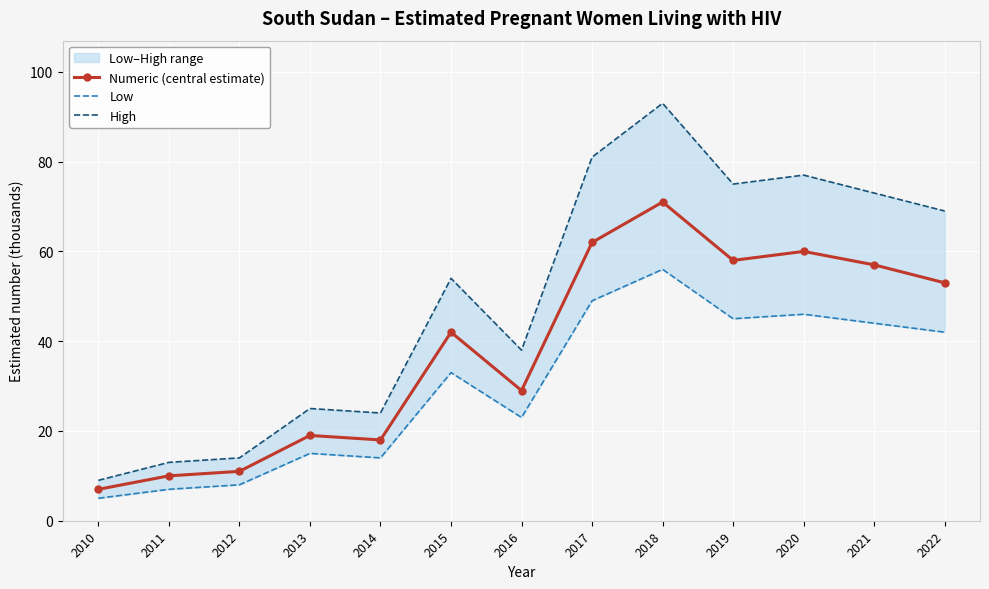

What are all the series names shown in the legend?

Numeric (central estimate), Low, High